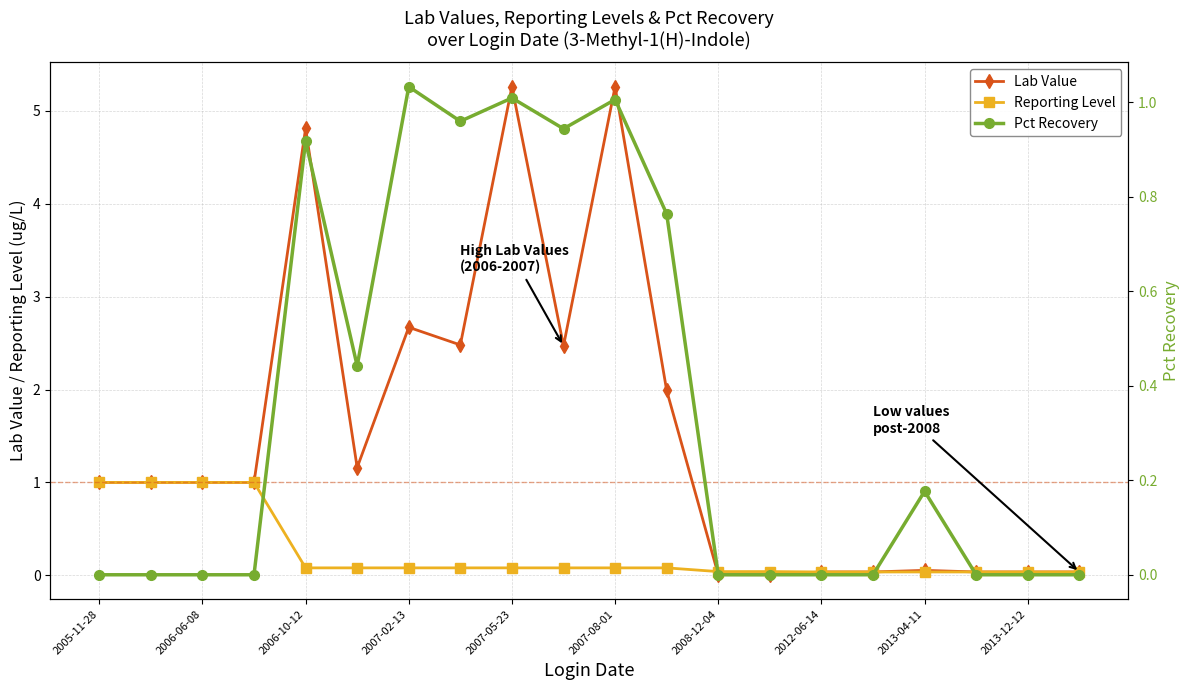

The Reporting Level series shows 0.0 at 2012-06-14. True or false?

True